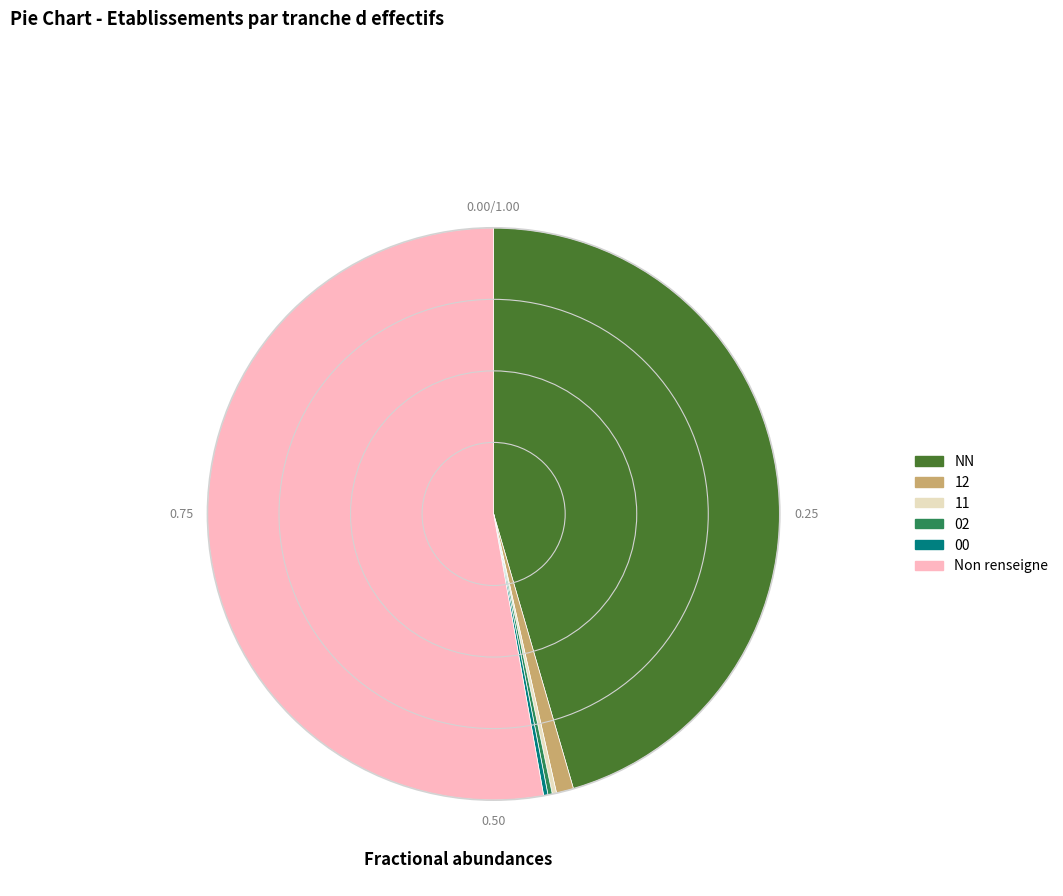

What is the majority slice?

Non renseigne